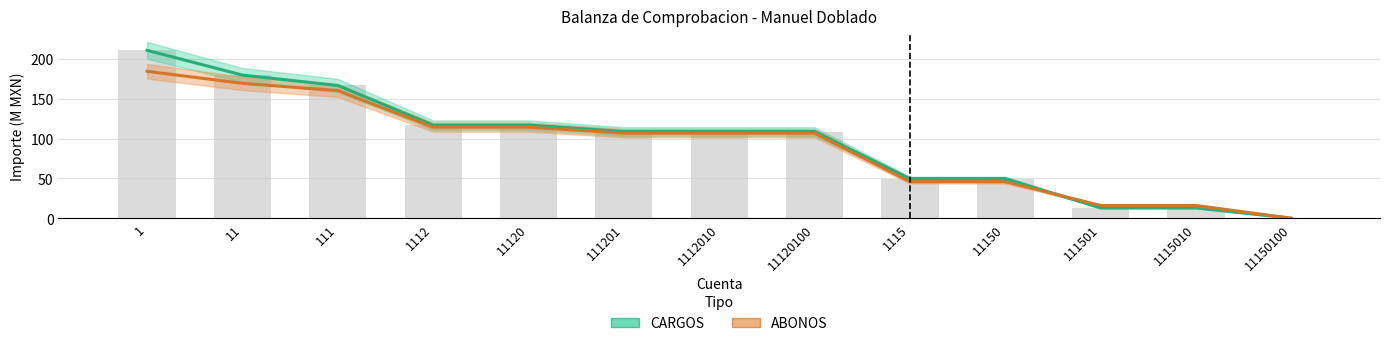

What is the spread (max minus min) of values at 11120100?

2.0